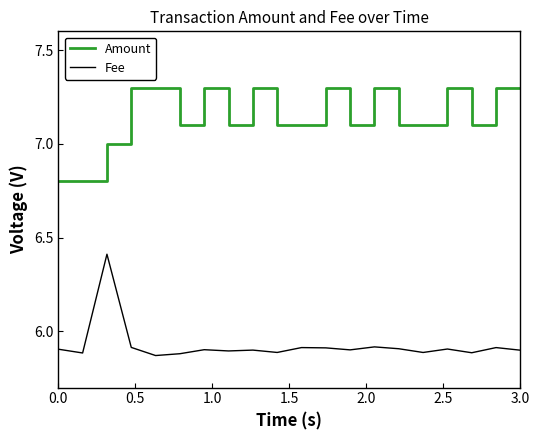

True or false: Amount and Fee intersect in this chart.

False